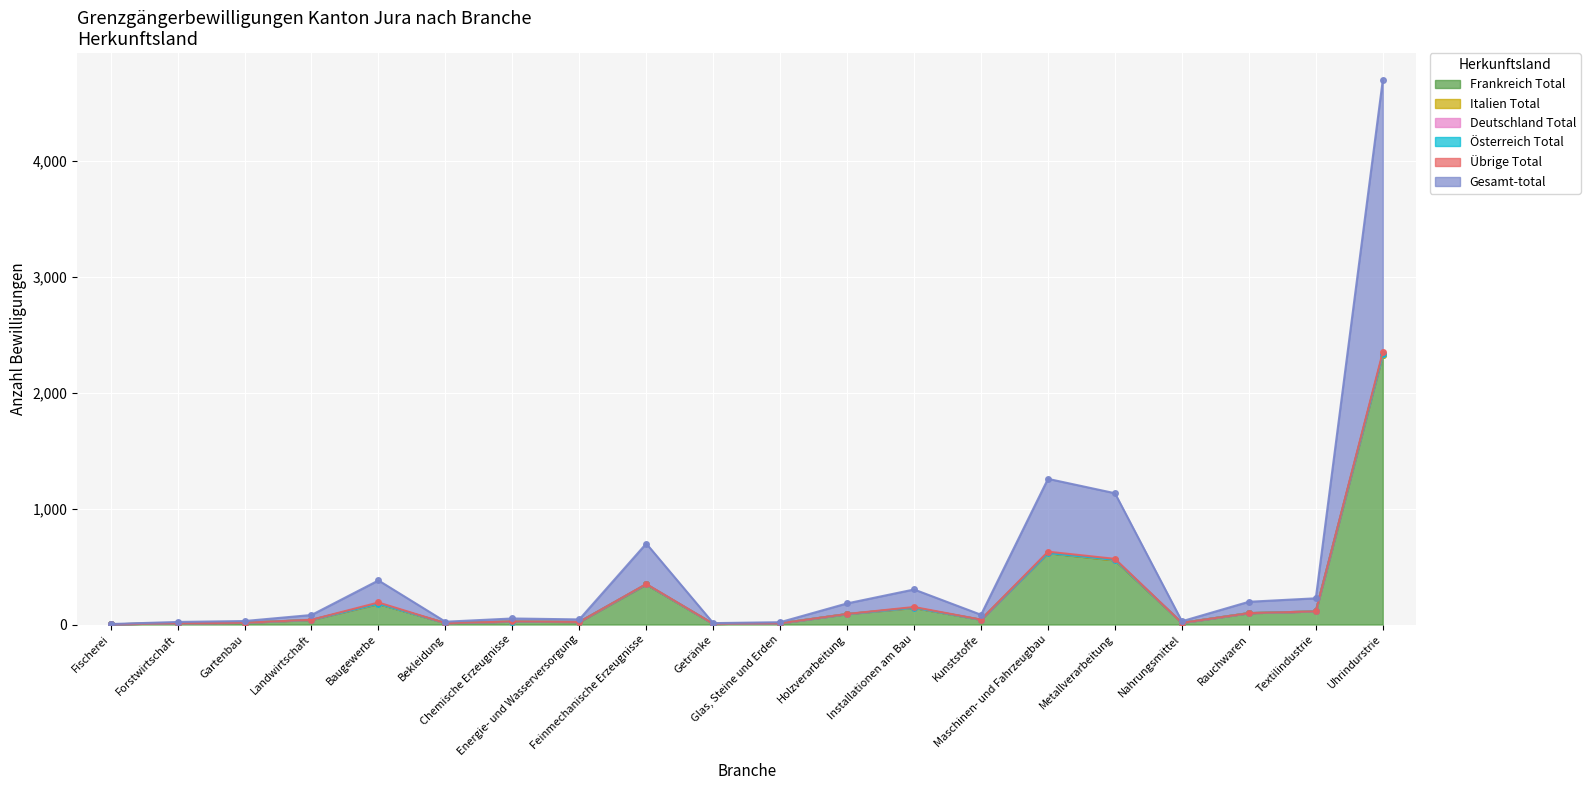

What is the label of the 18th point from the right?

Gartenbau